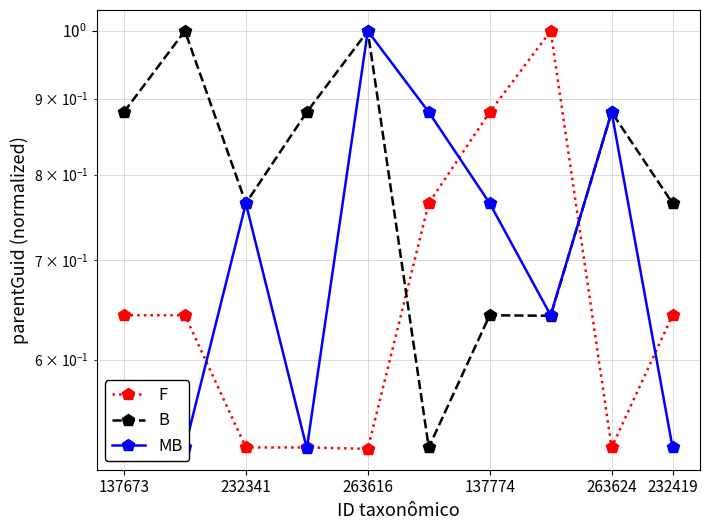

Rank the series by their maximum value, from highest to lowest.

B, F, MB